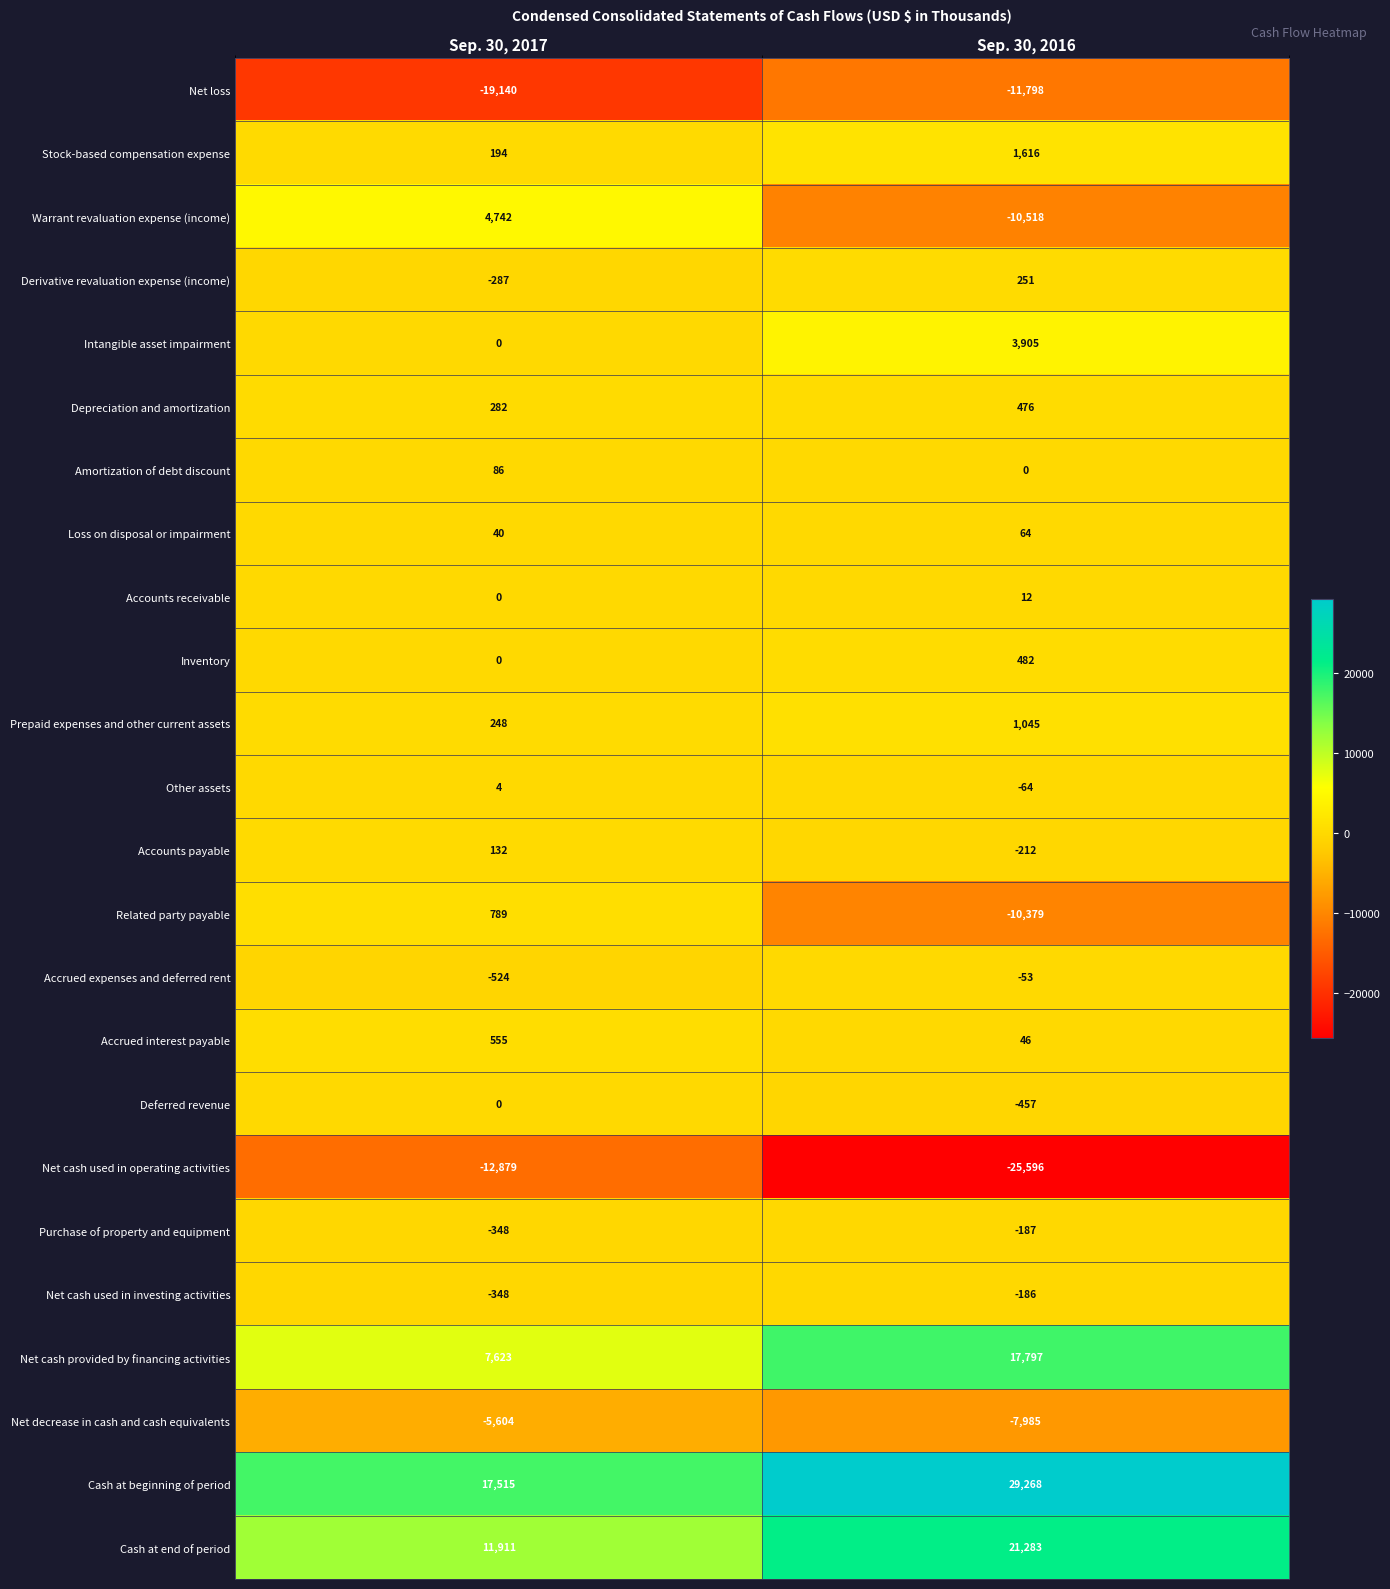

Where is Purchase of property and equipment nearest to the value -267?

Sep. 30, 2016